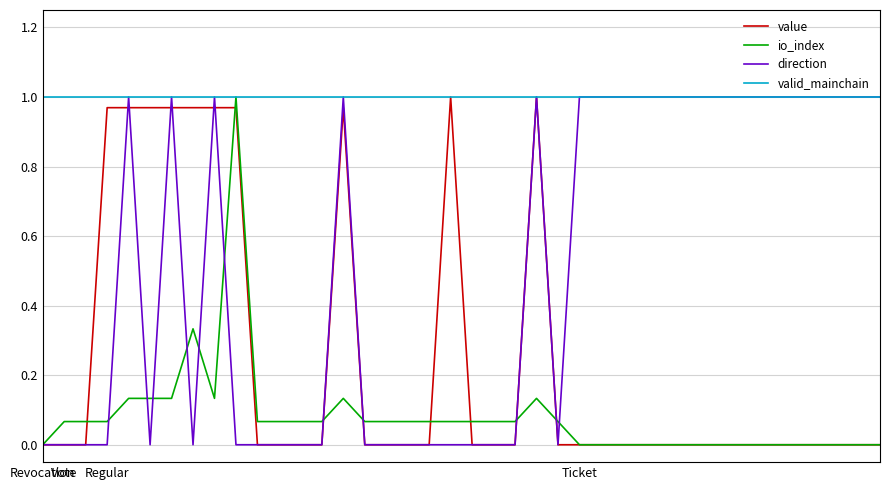

List the series in order of their overall mean, lowest first.

io_index, value, direction, valid_mainchain